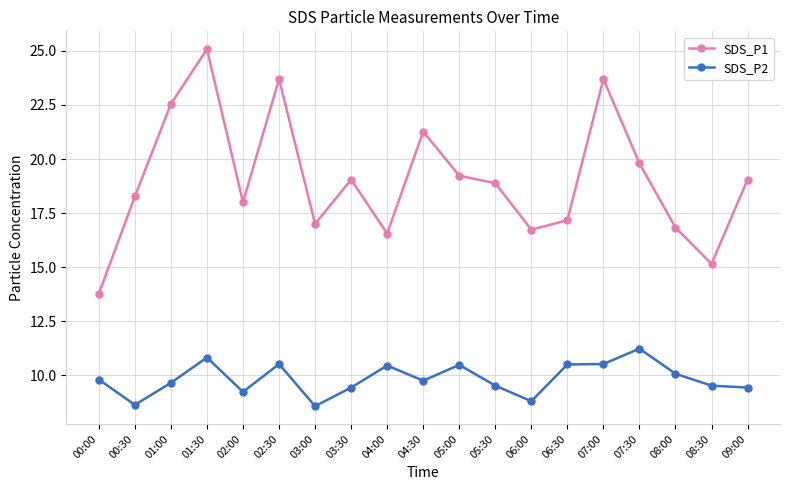

At which category is the sum across all series the highest?

01:30